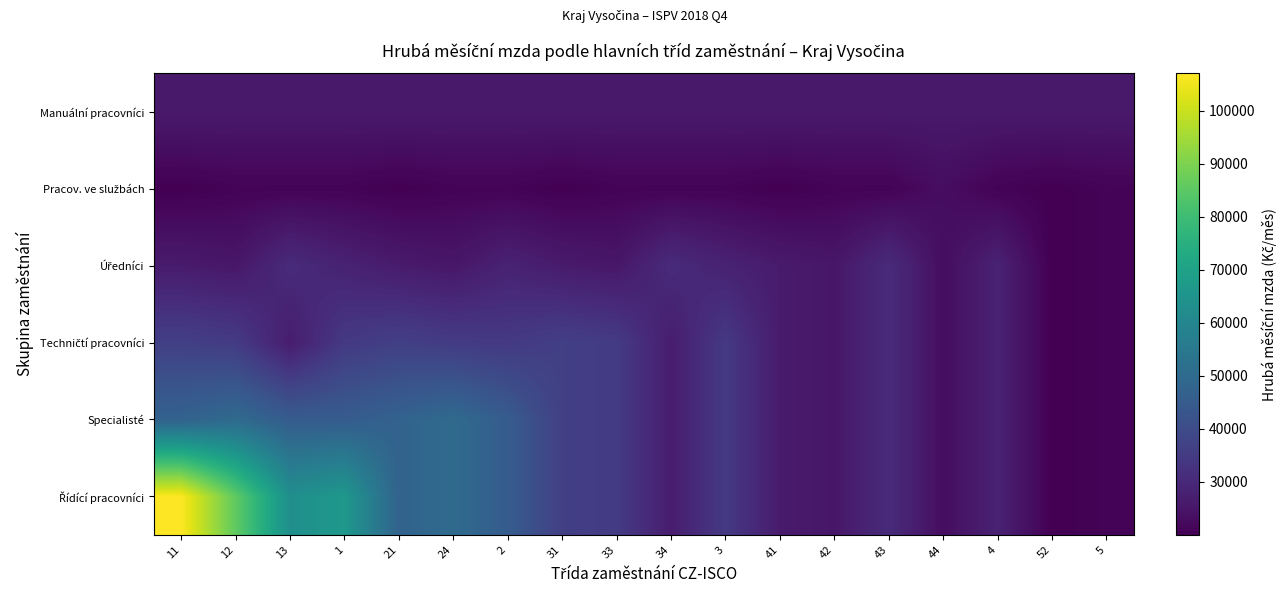

Which series changed the most between 2 and 31?

Řídící pracovníci